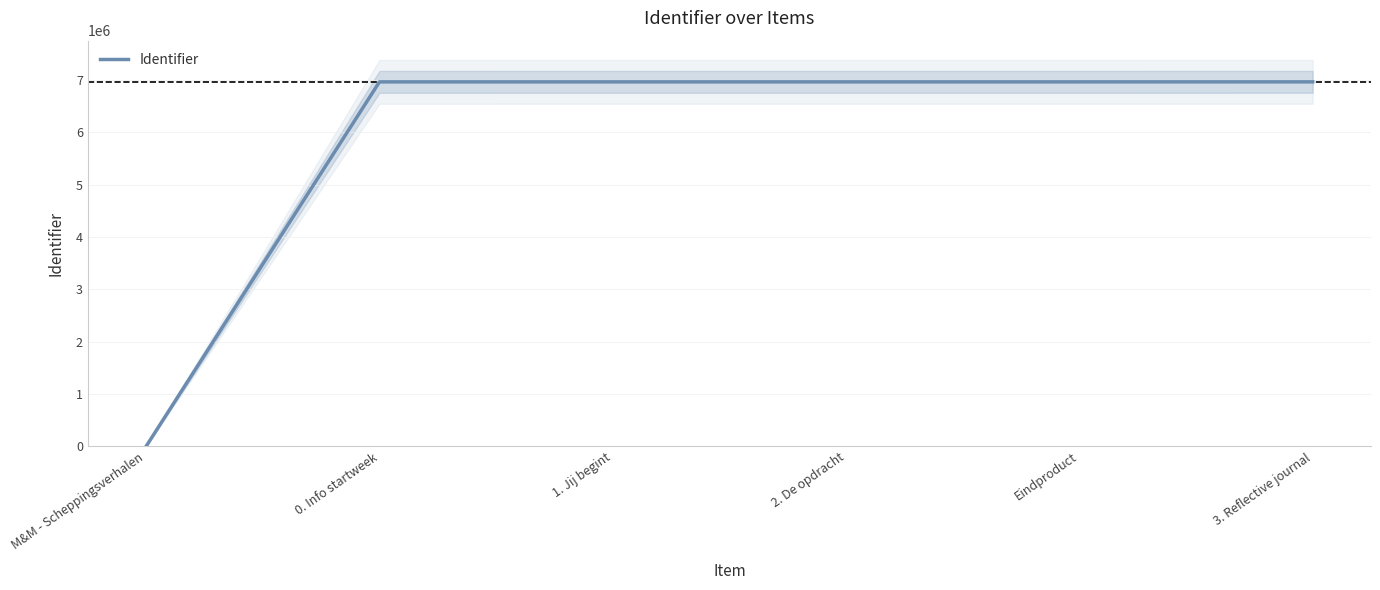

What is the greatest value displayed?

6964711